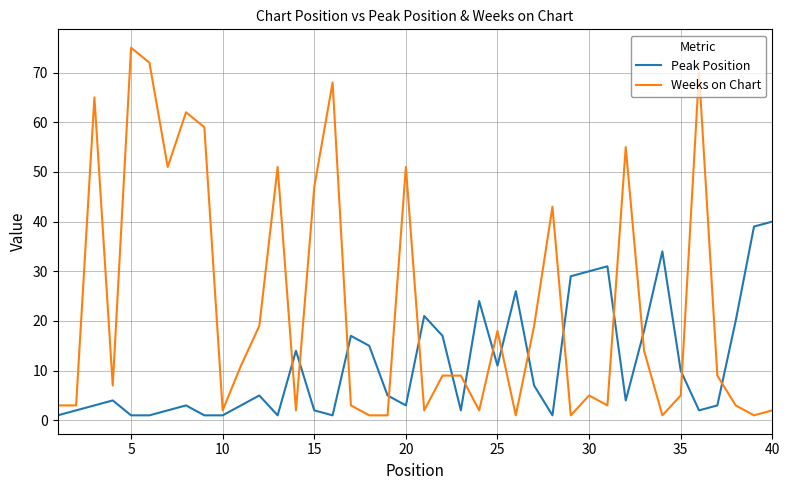

Which series has the largest total across all categories?

Weeks on Chart